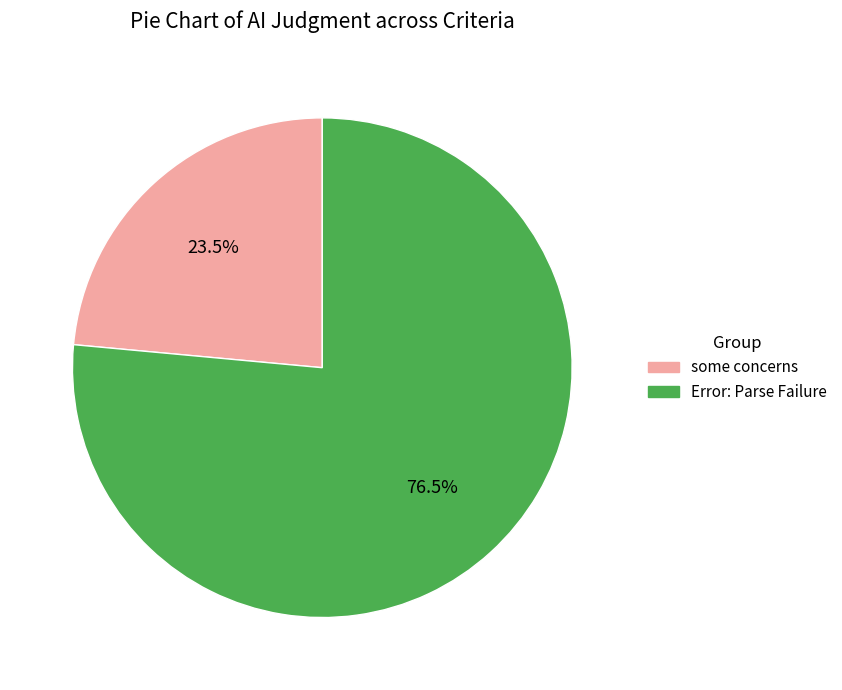

Approximately how many times larger is the value at some concerns compared to Error: Parse Failure?

0.3